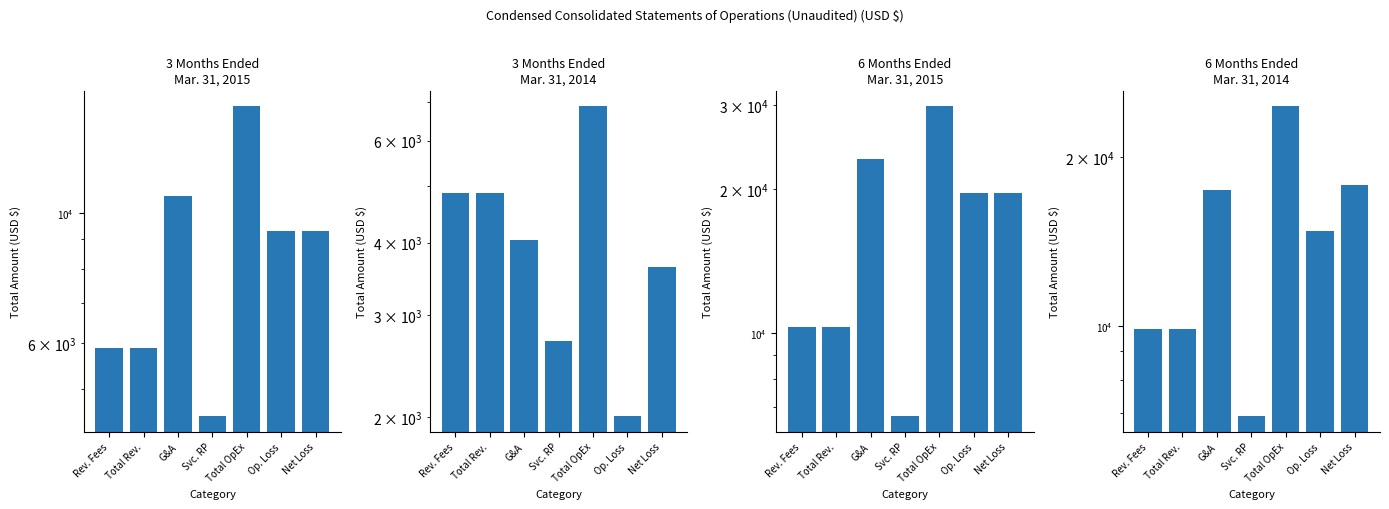

How many 3 Months Ended Mar. 31, 2015 values are between 5870 and 10691?

5